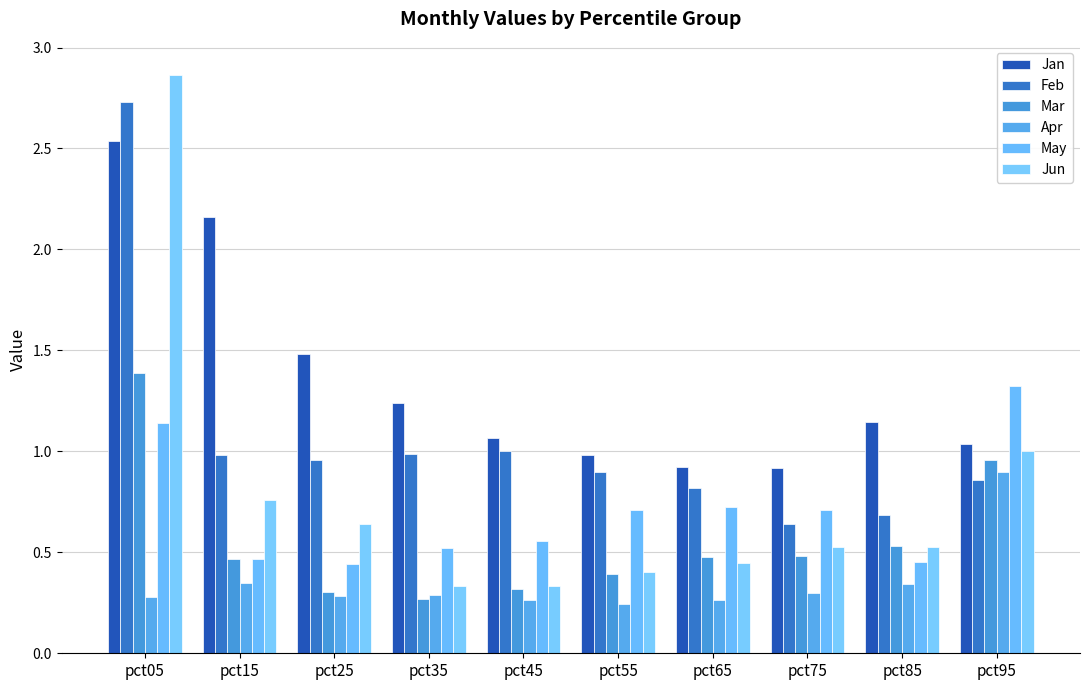

What is the average value of the Jan series?

1.3